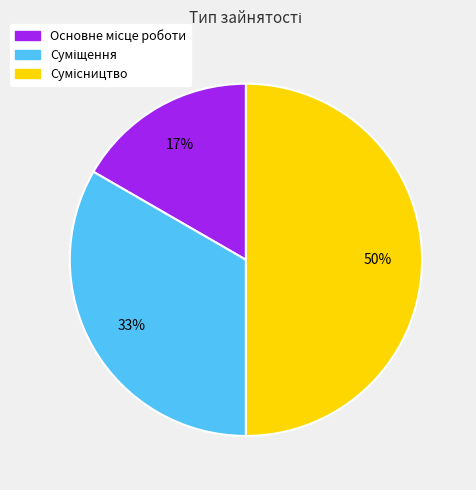

To the nearest percent, what is the average slice percentage?

33%